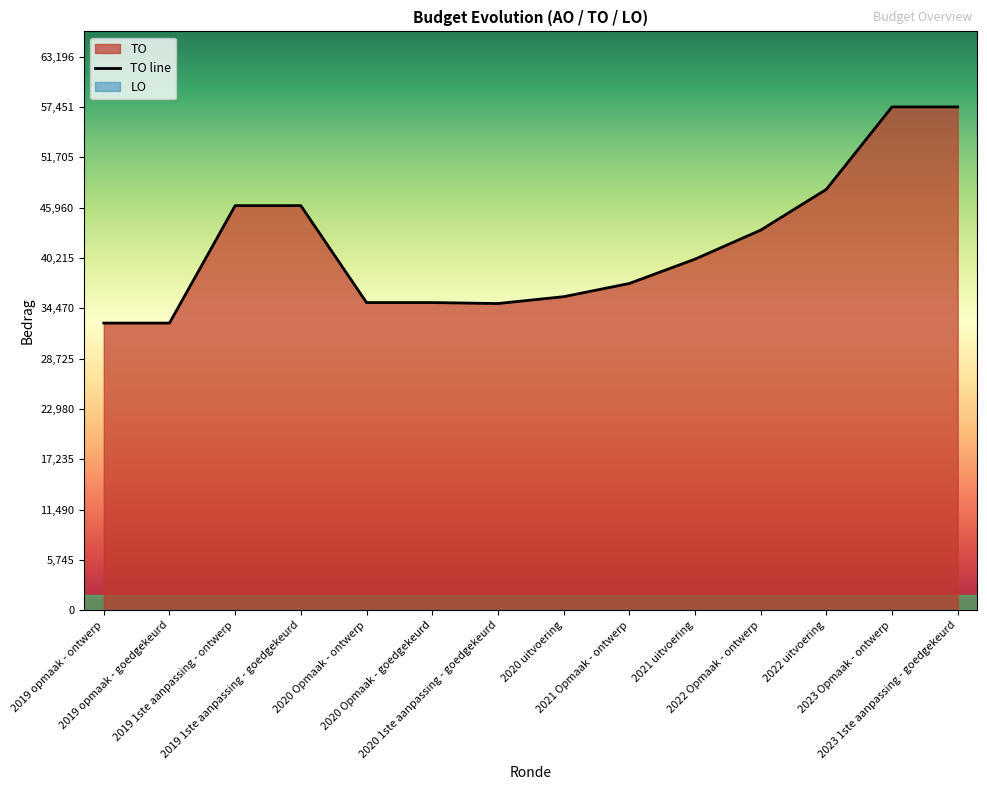

What is the sum of the values at 2019 opmaak - goedgekeurd and 2022 Opmaak - ontwerp?

76162